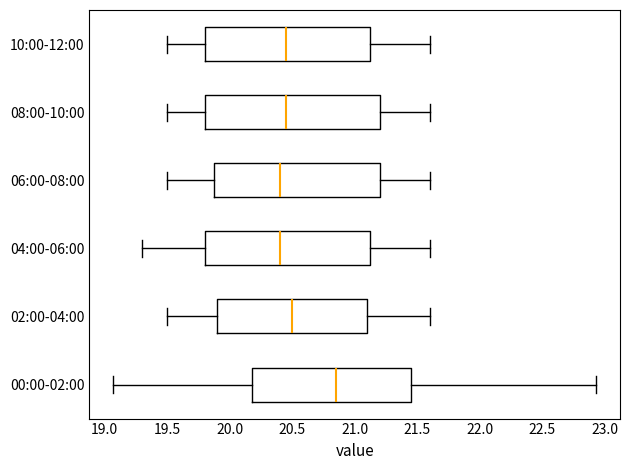

Where does the left whisker of the box for 08:00-10:00 end on the x-axis? The values are not printed on the chart, so give them approximately, as read against the axis.

19.50